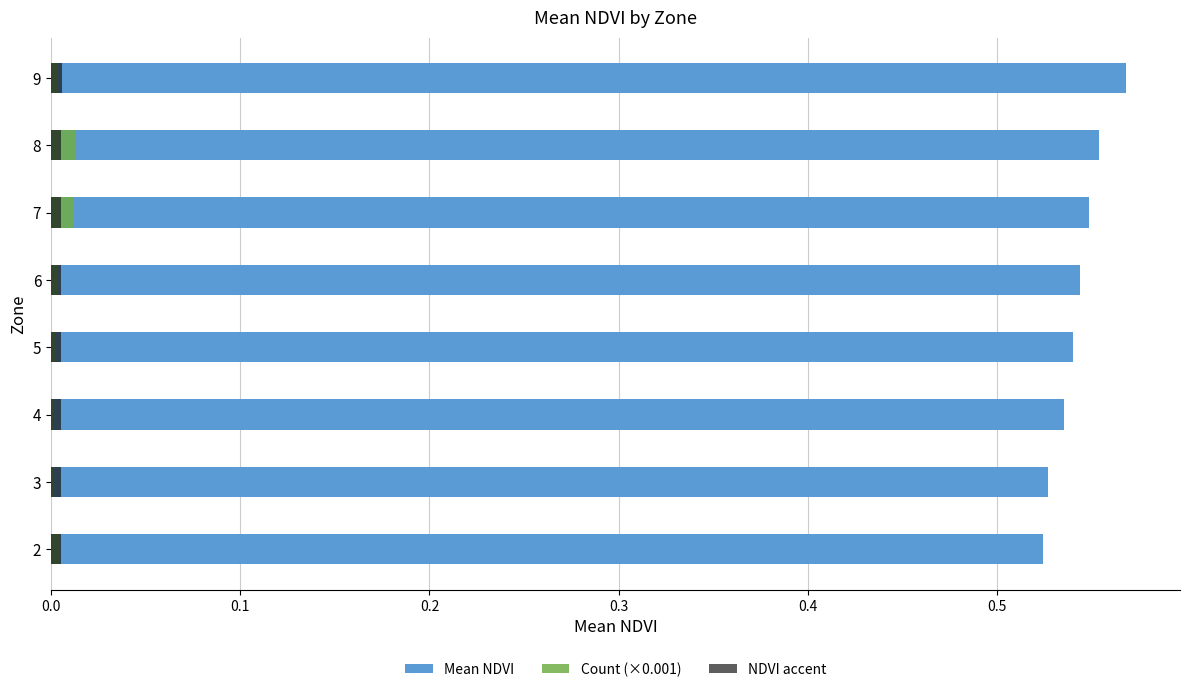

How many Mean NDVI values are between 0 and 1?

8